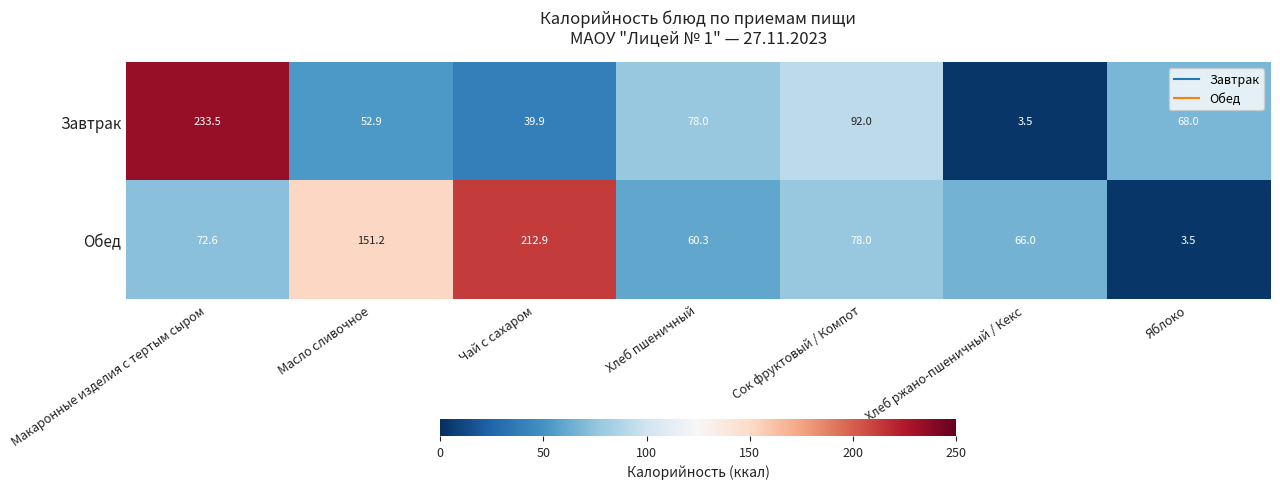

What is the lowest value of the Завтрак series?

3.5